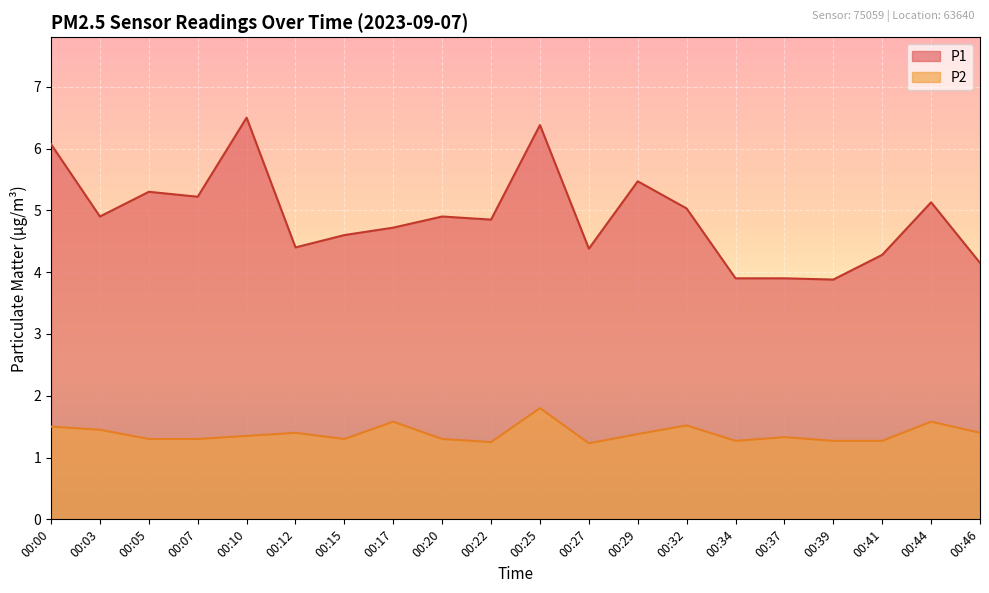

What is the value of the P2 point at the 18th from the left?

1.3